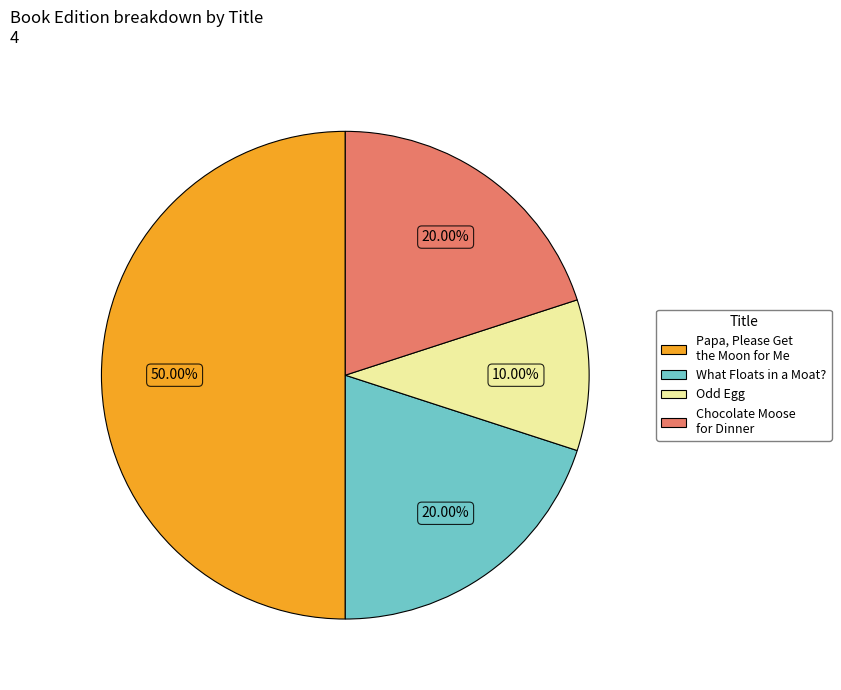

What is the ratio of the value at What Floats in a Moat? to the value at Odd Egg?

2.0